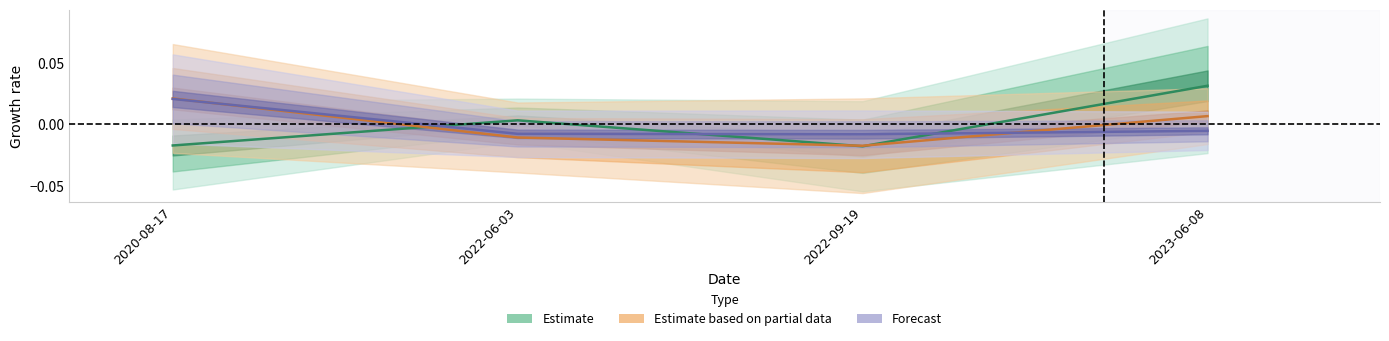

Is the value of pctchgSharesOwned at 2022-06-03 greater than the value of sharesOwnedFollowingTransaction at 2020-08-17?

Yes